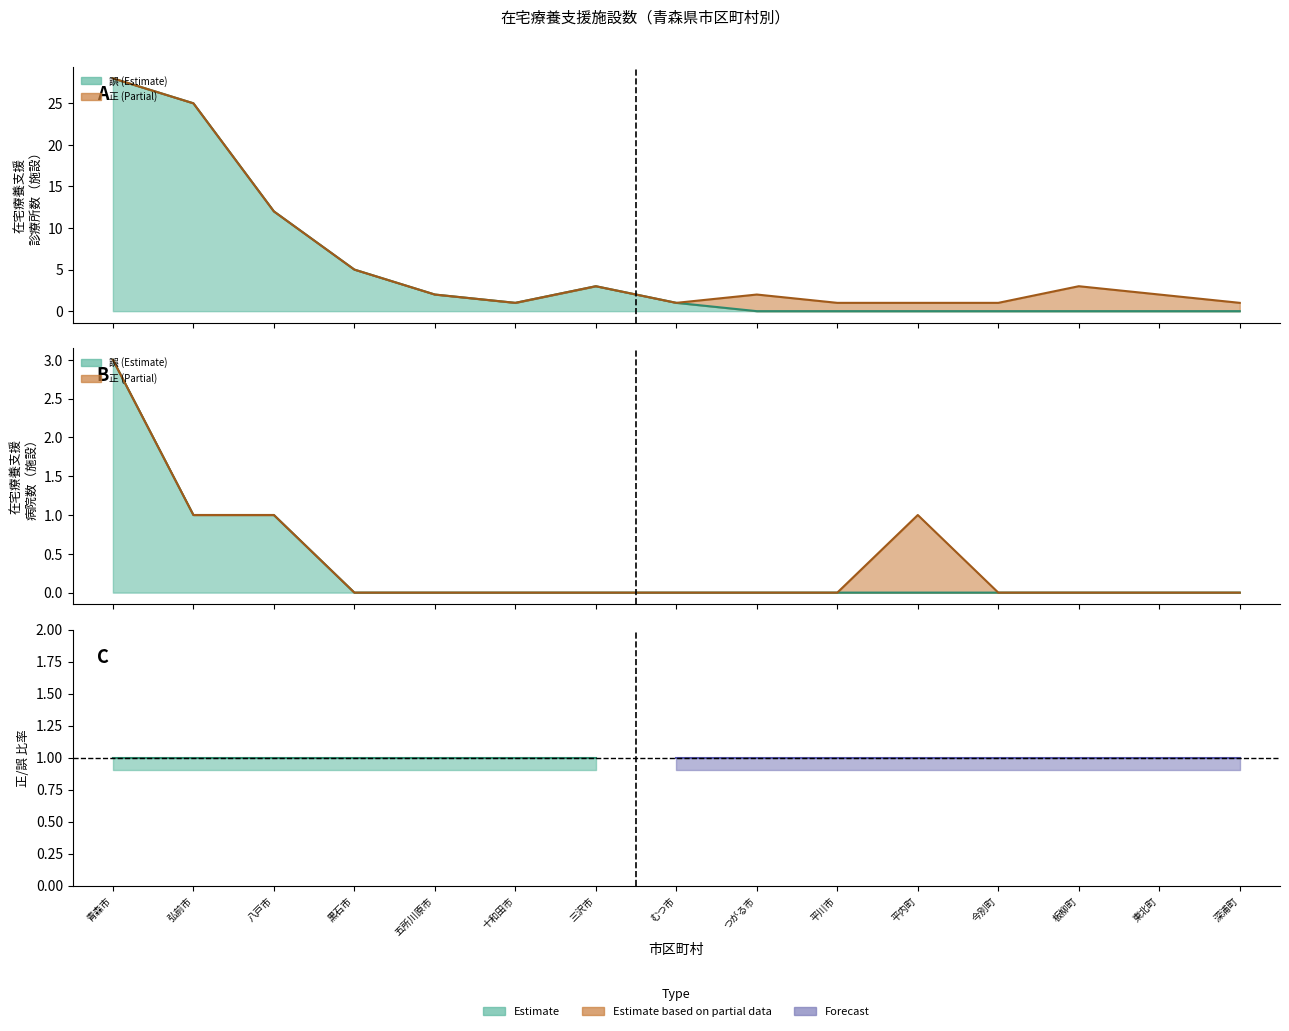

The value of 在宅療養支援病院(正) at 板柳町 is 0. True or false?

True